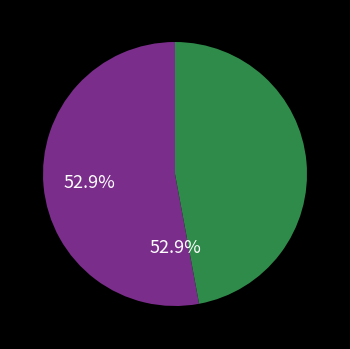

Is there any slice that represents more than half of the pie?

Yes